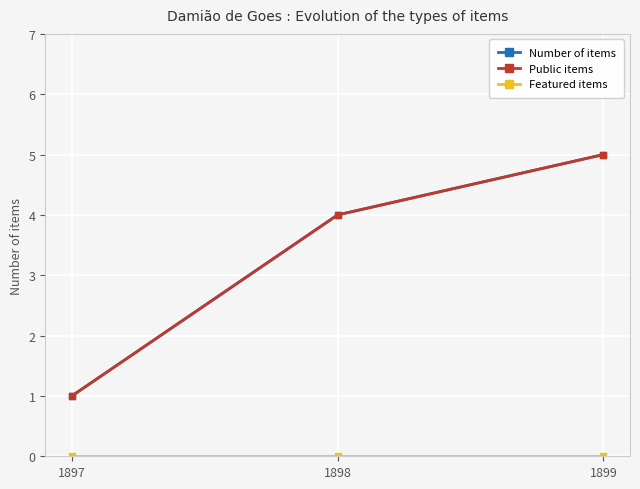

Does the chart have visible grid lines?

Yes